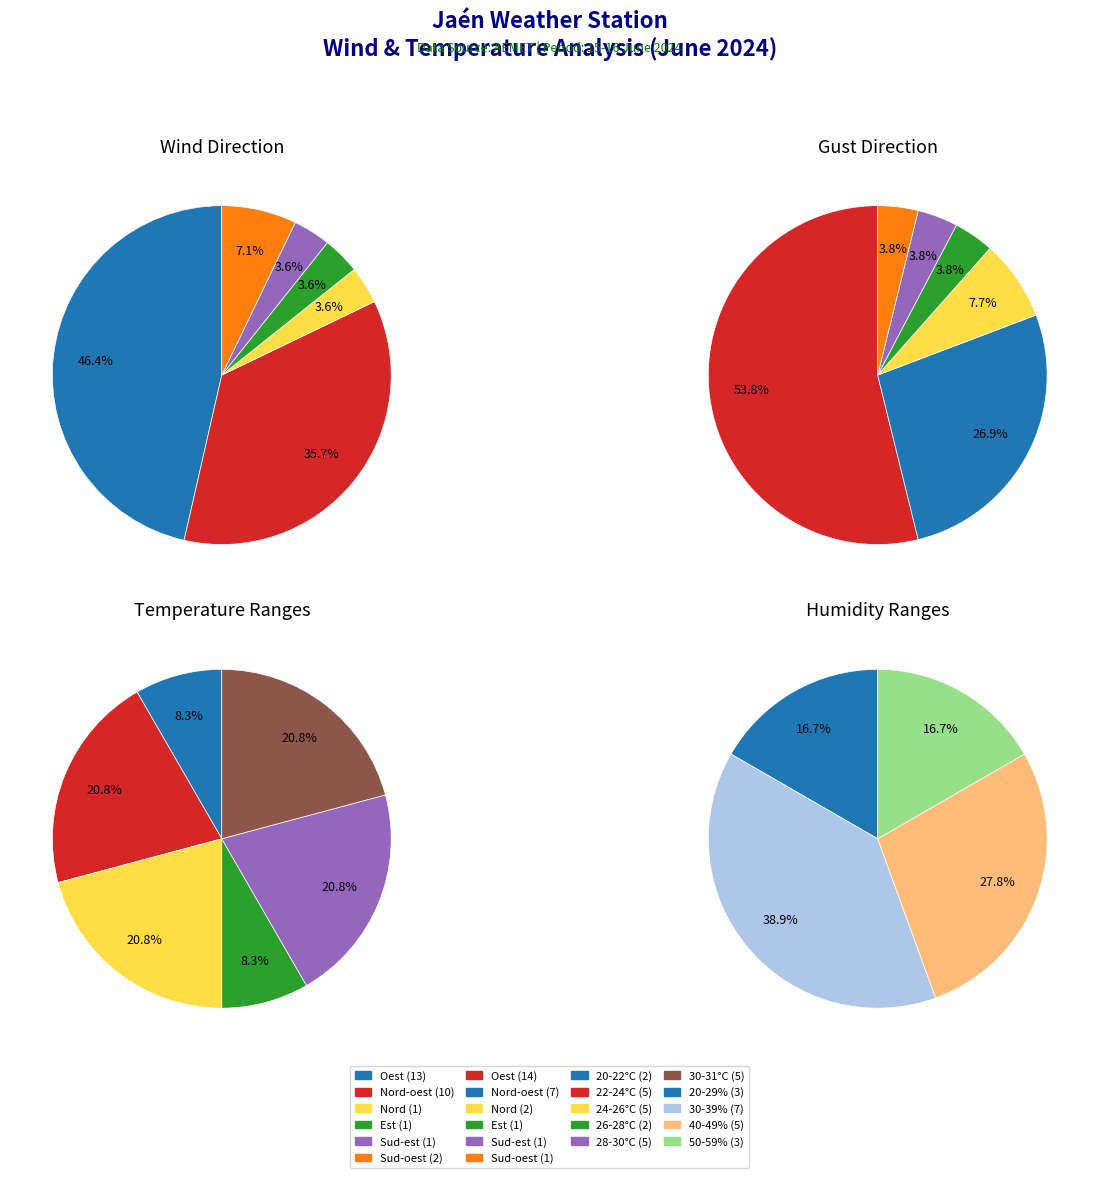

True or false: 0 accounts for 0% of the total.

True